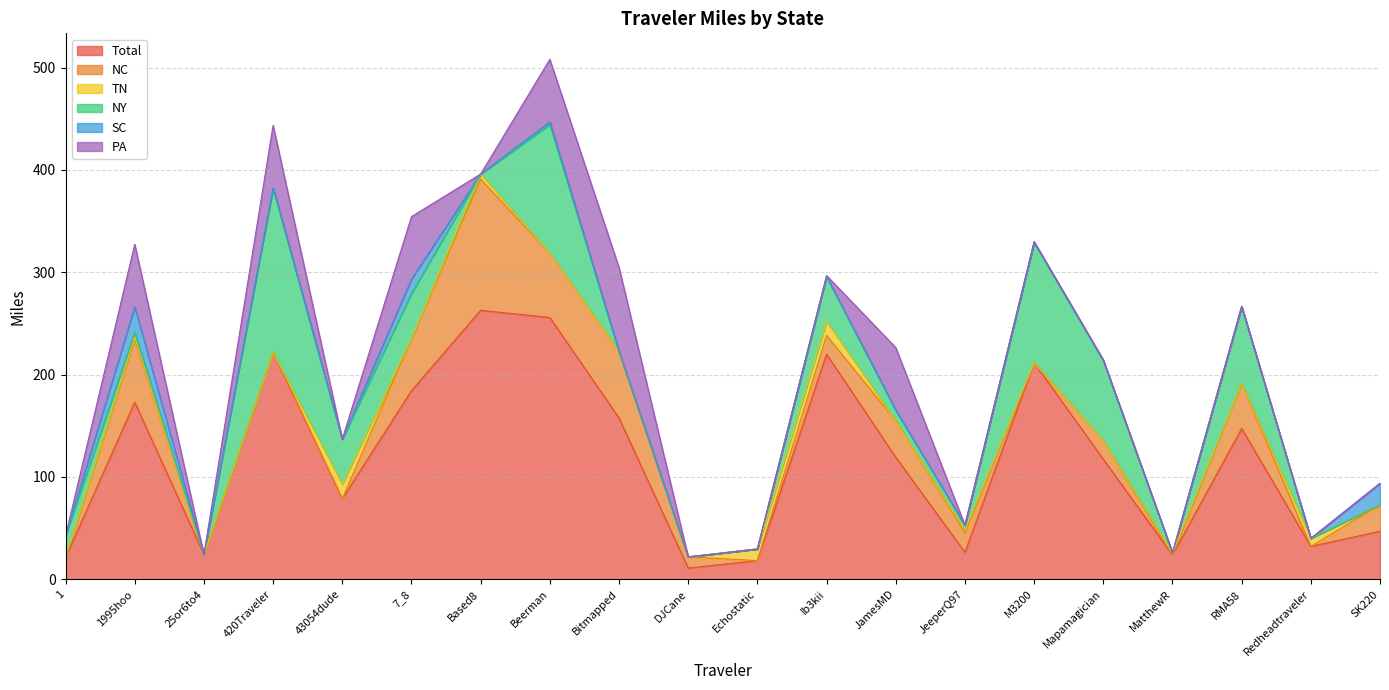

How many values in the PA series exceed 0?

9